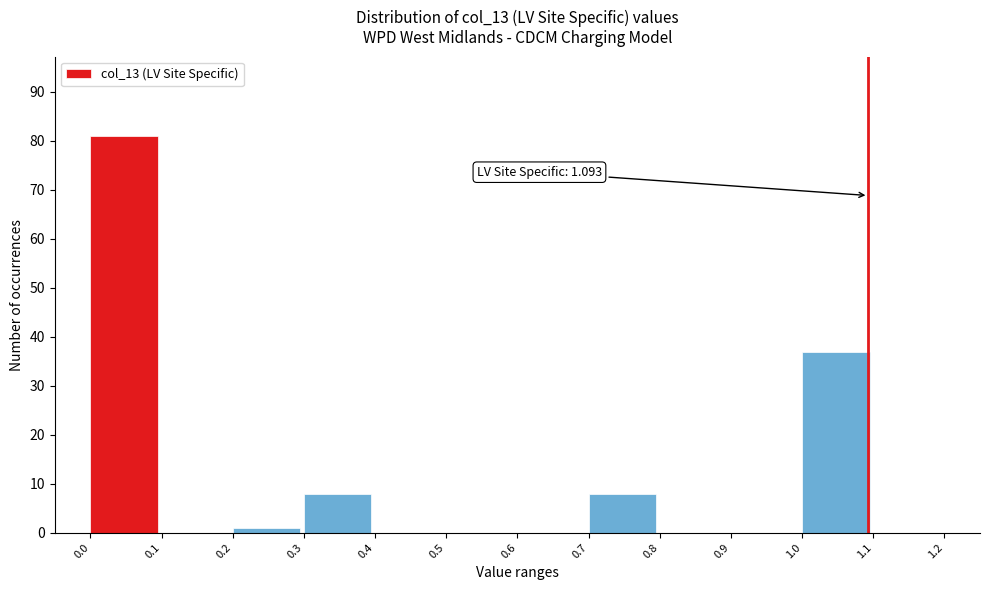

Over which range of the x-axis is the bar tallest?

0.0 to 0.1